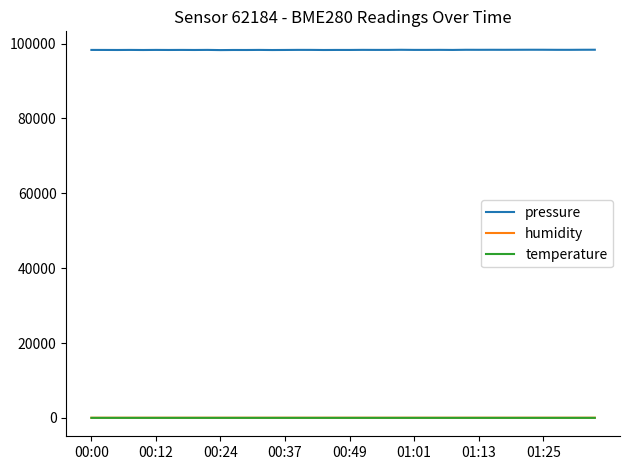

Does the chart display data point markers on the line(s)?

No